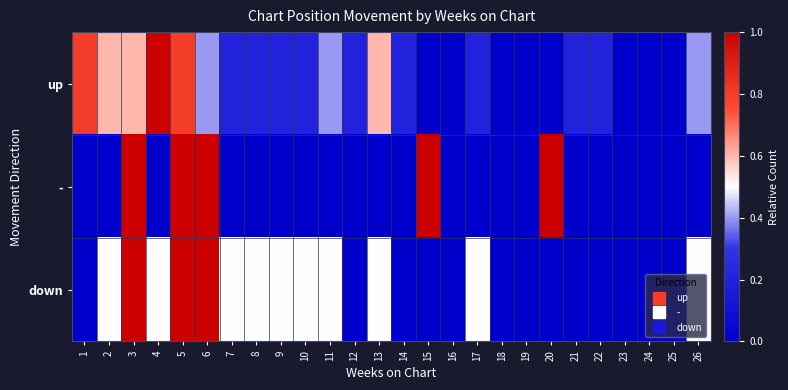

Which category has the highest value across all series?

4